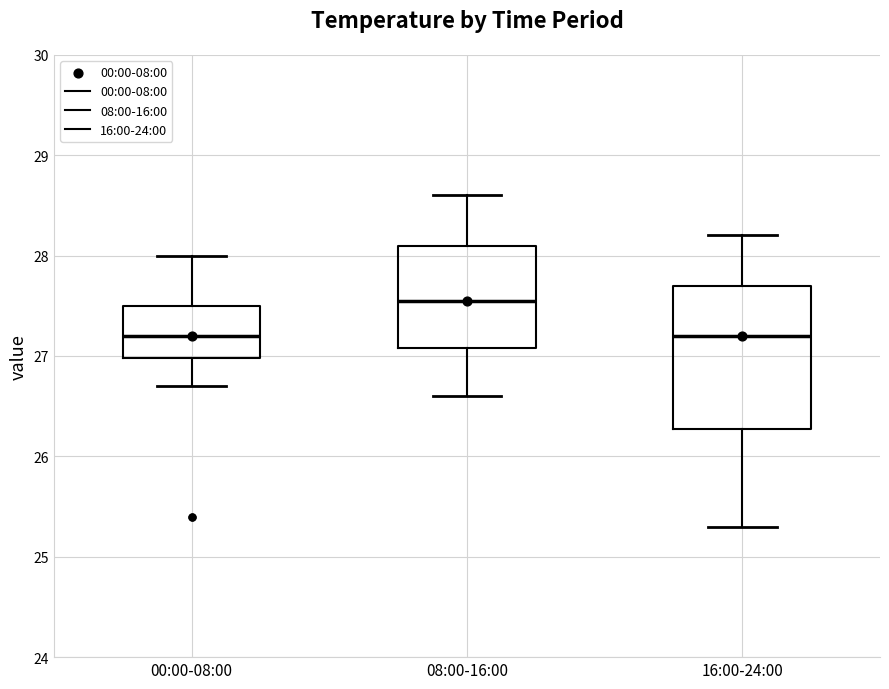

Where does the lower whisker of the box for 00:00-08:00 end on the y-axis? The values are not printed on the chart, so give them approximately, as read against the axis.

26.7